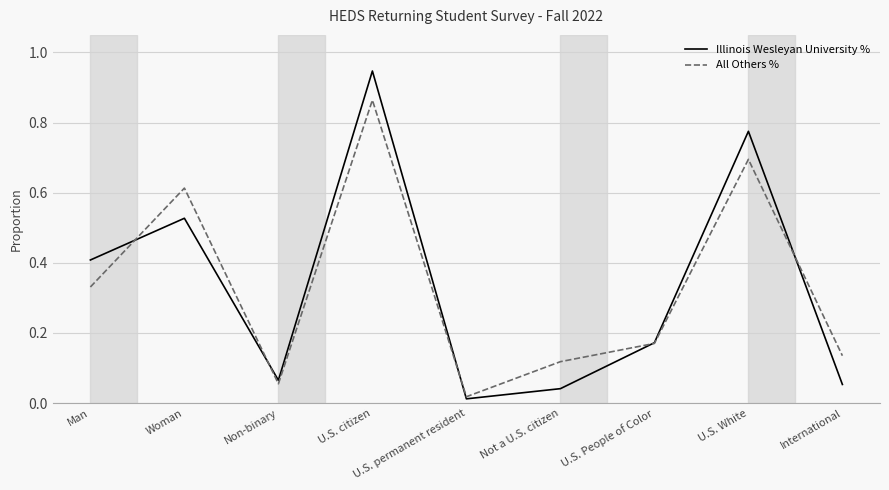

True or false: Illinois Wesleyan University % has more than 0 points higher than both neighbors.

True